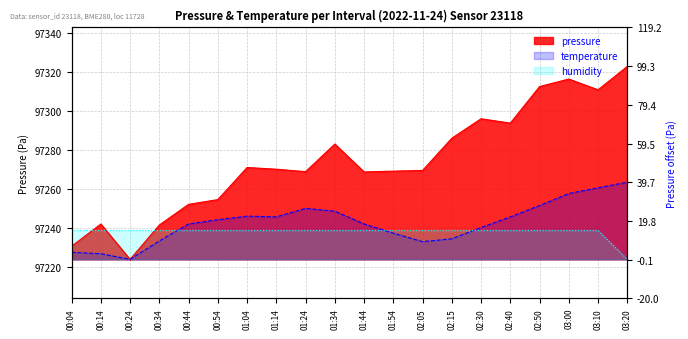

What is the total value across all series at 02:50?

291802.5